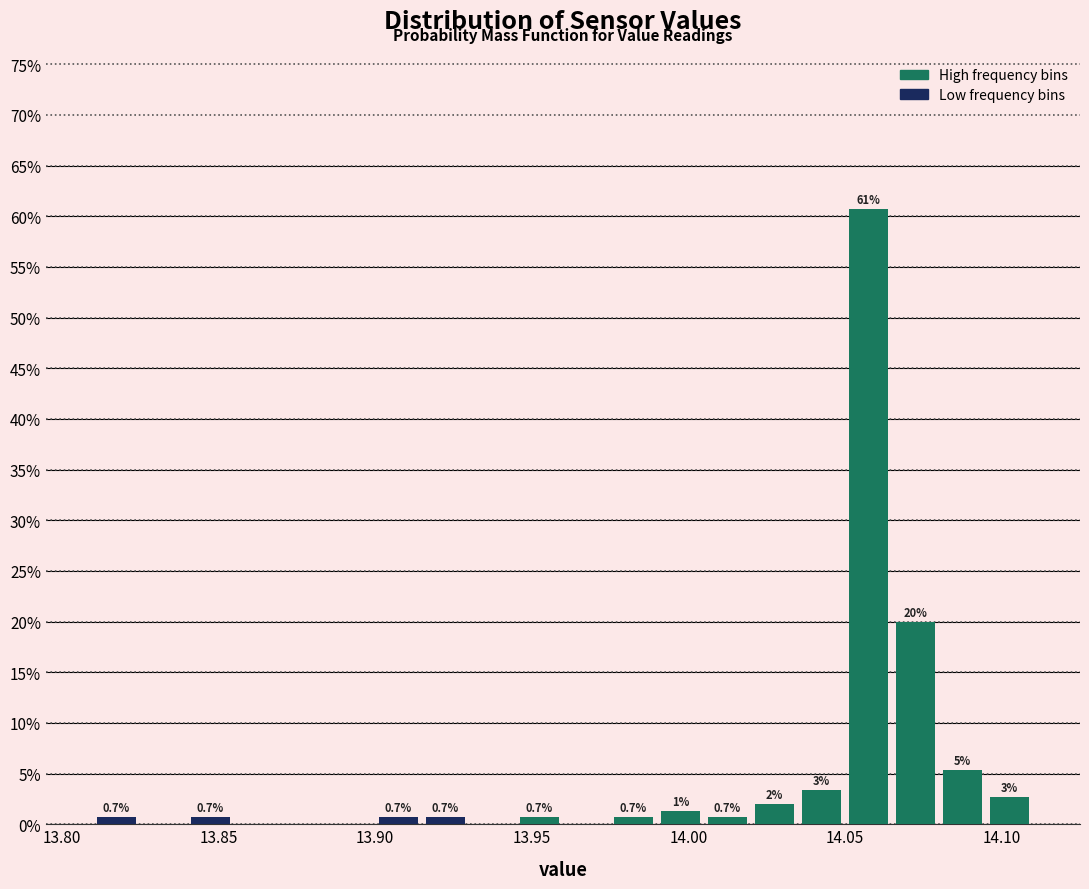

Read against the x-axis, roughly where is the centre of the tallest bar?

14.060